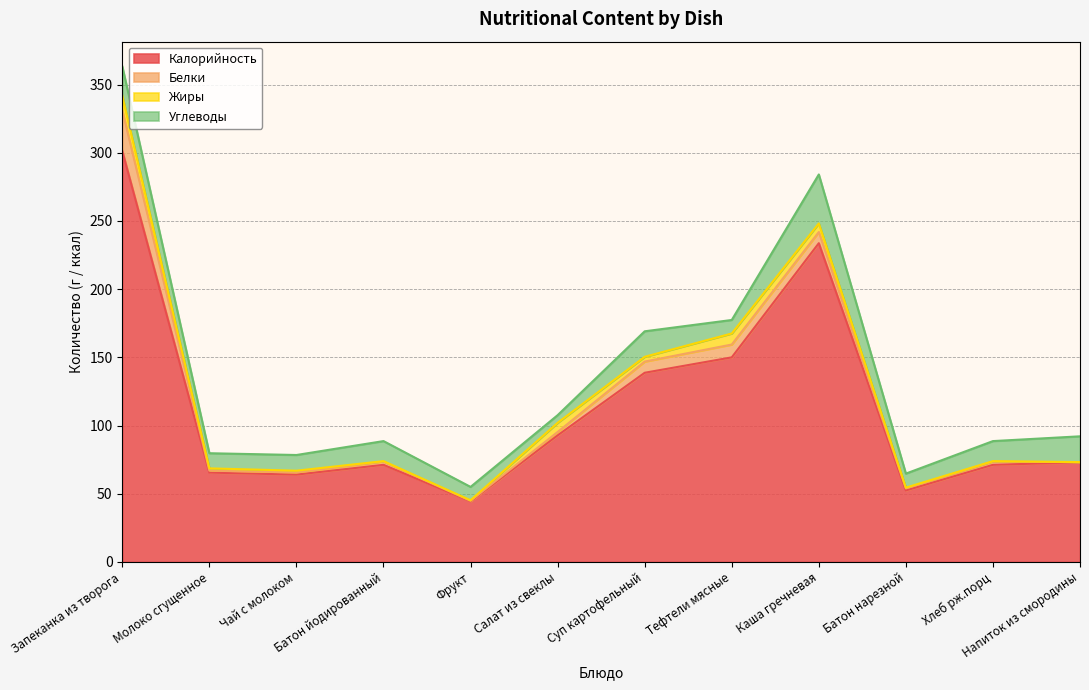

Which series has the largest range (max minus min)?

Калорийность